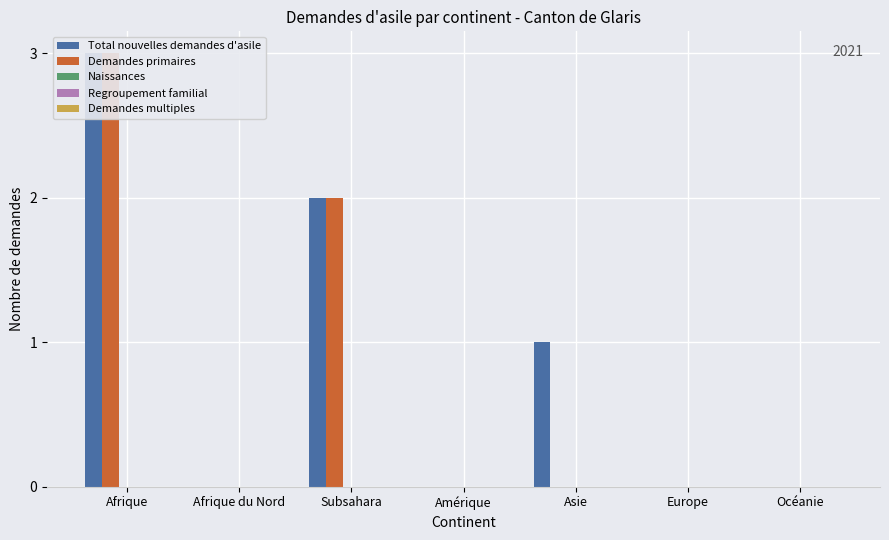

Where is Naissances nearest to the value 0?

Afrique